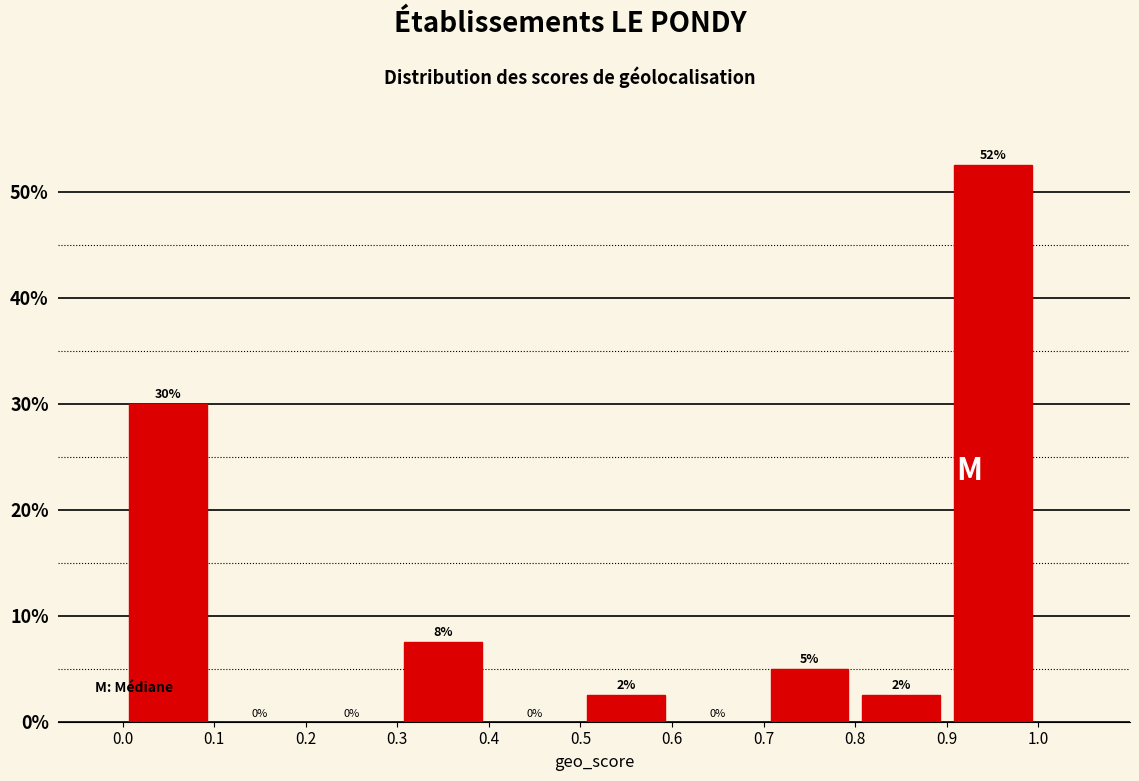

Which range on the x-axis has the tallest bar?

0.9 to 1.0